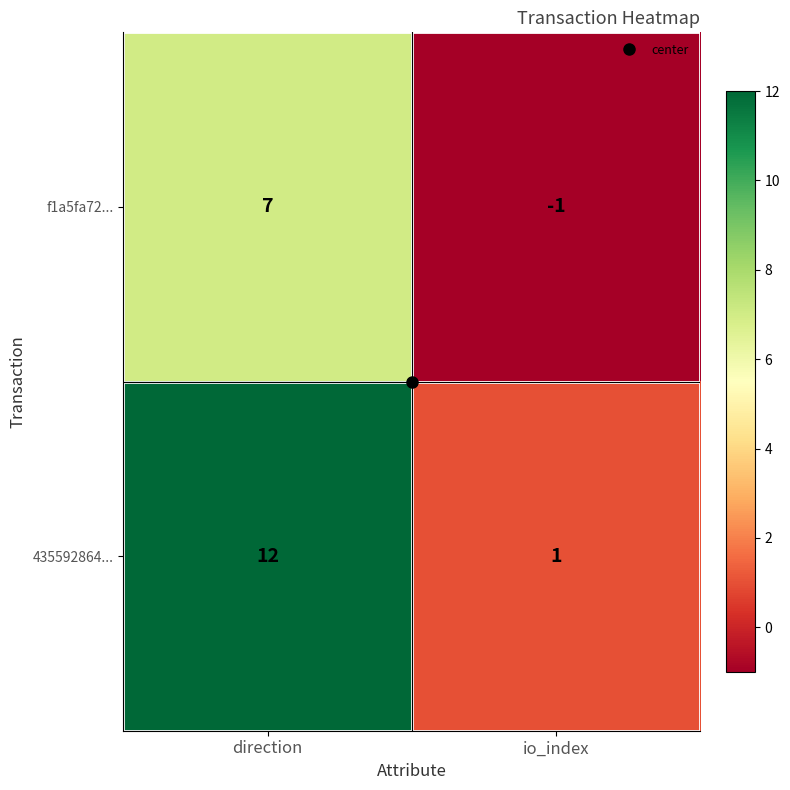

At which label does f1a5fa72... reach its peak?

direction